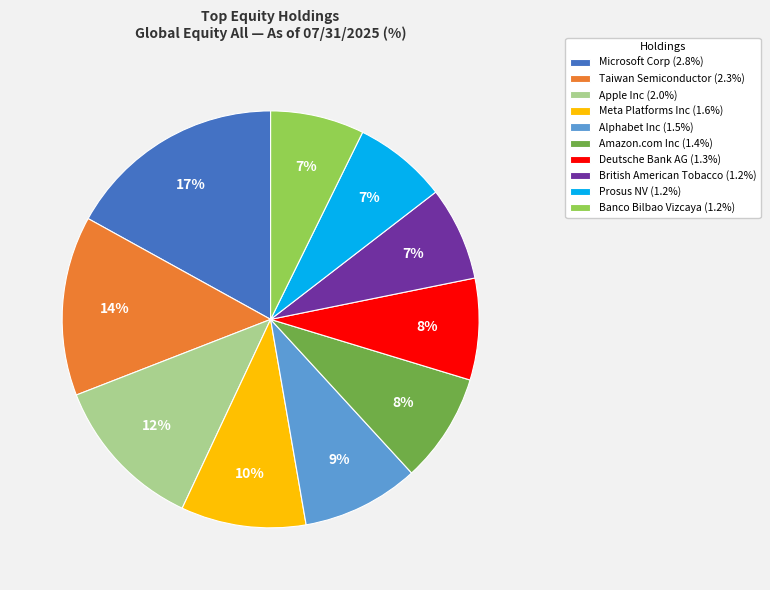

To the nearest percent, what is the difference between the Deutsche Bank AG (1.3%) and Meta Platforms Inc (1.6%) slice percentages?

2%